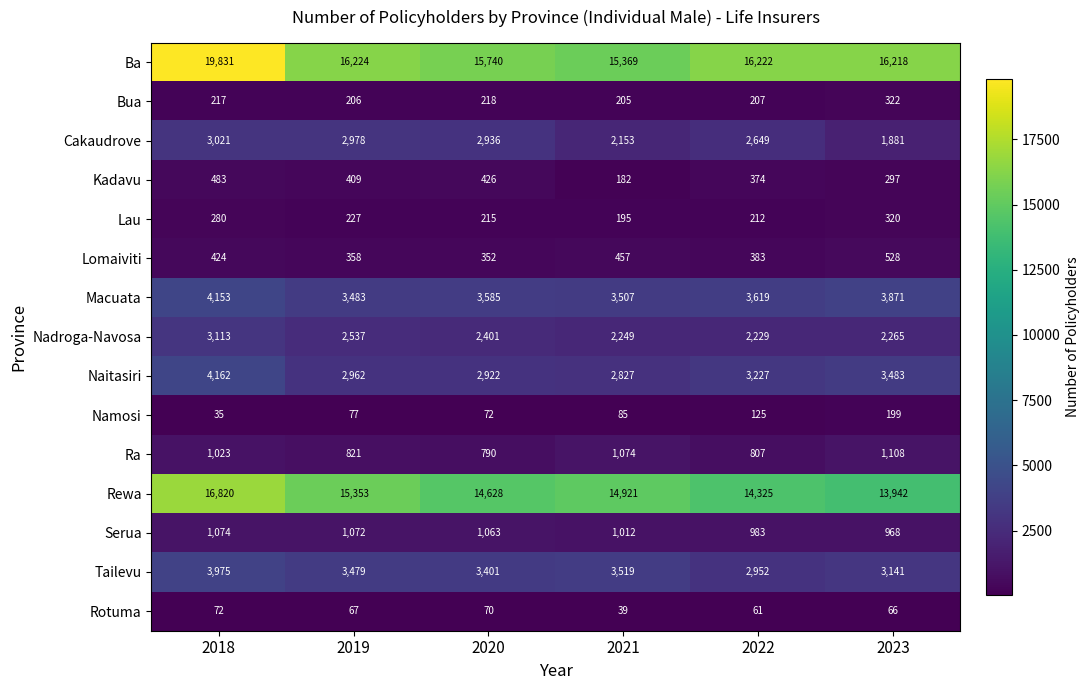

At 2023, list the series in order from largest to smallest.

Ba, Rewa, Macuata, Naitasiri, Tailevu, Nadroga-Navosa, Cakaudrove, Ra, Serua, Lomaiviti, Bua, Lau, Kadavu, Namosi, Rotuma